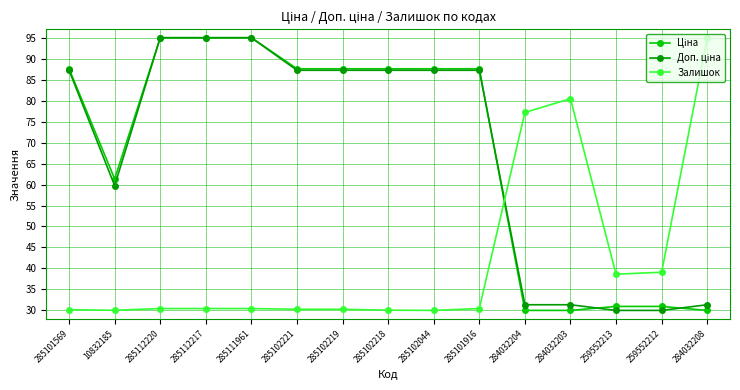

What is the highest value of the Залишок series?

95.0